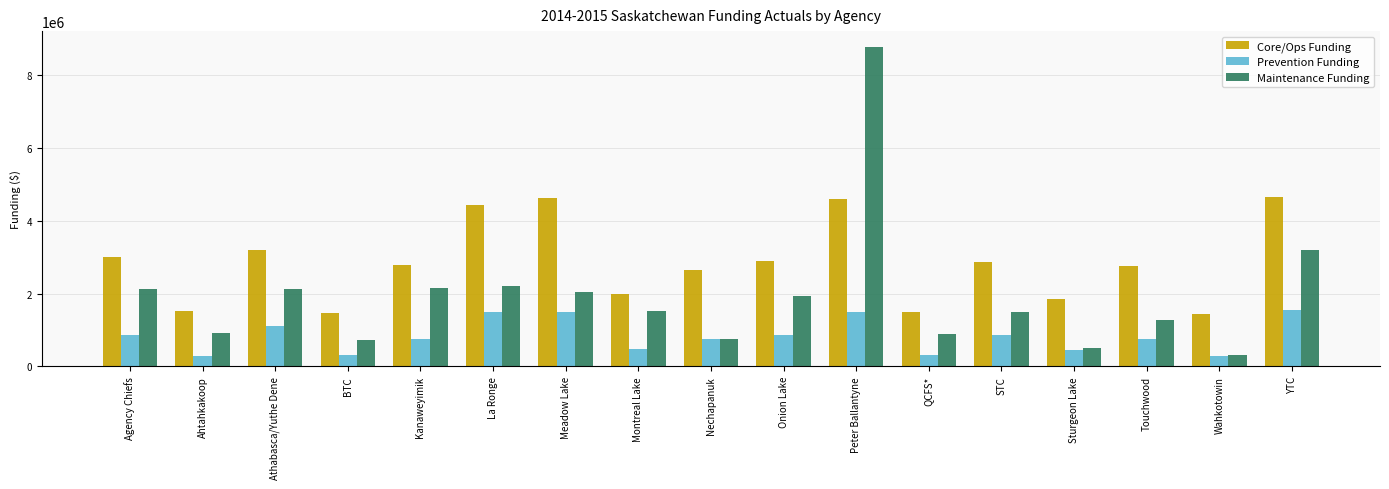

At YTC, list the series in order from largest to smallest.

Core/Ops Funding, Maintenance Funding, Prevention Funding